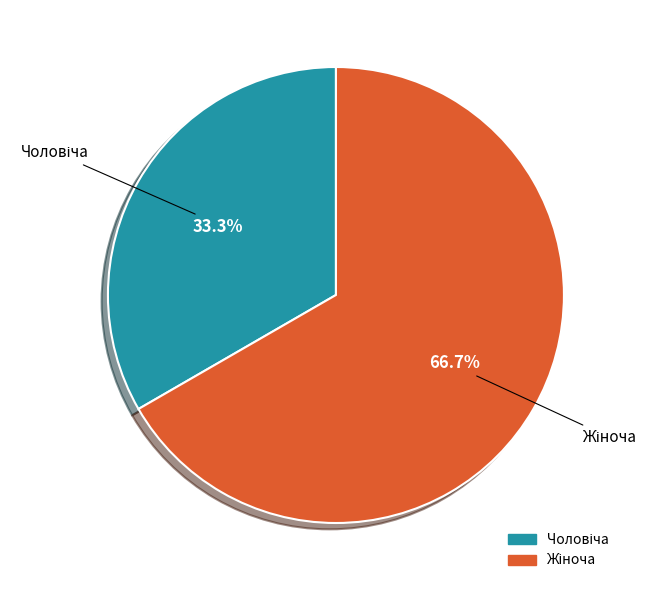

Approximately how many times larger is the value at Жіноча compared to Чоловіча?

2.0